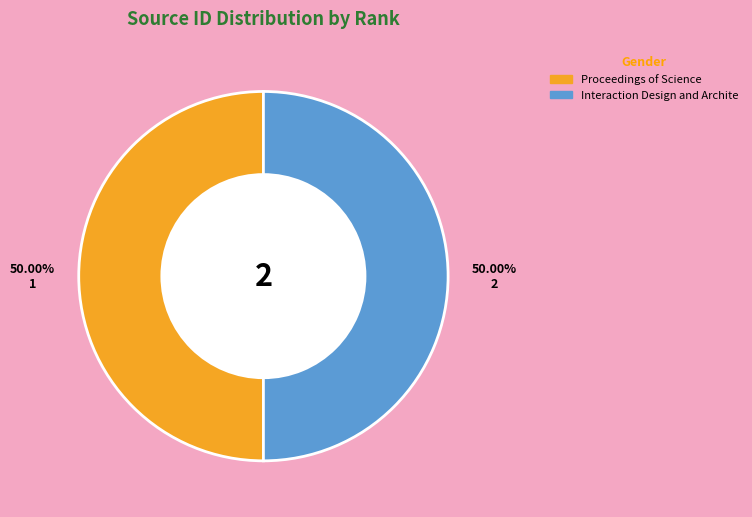

Count the number of slices in the pie.

2